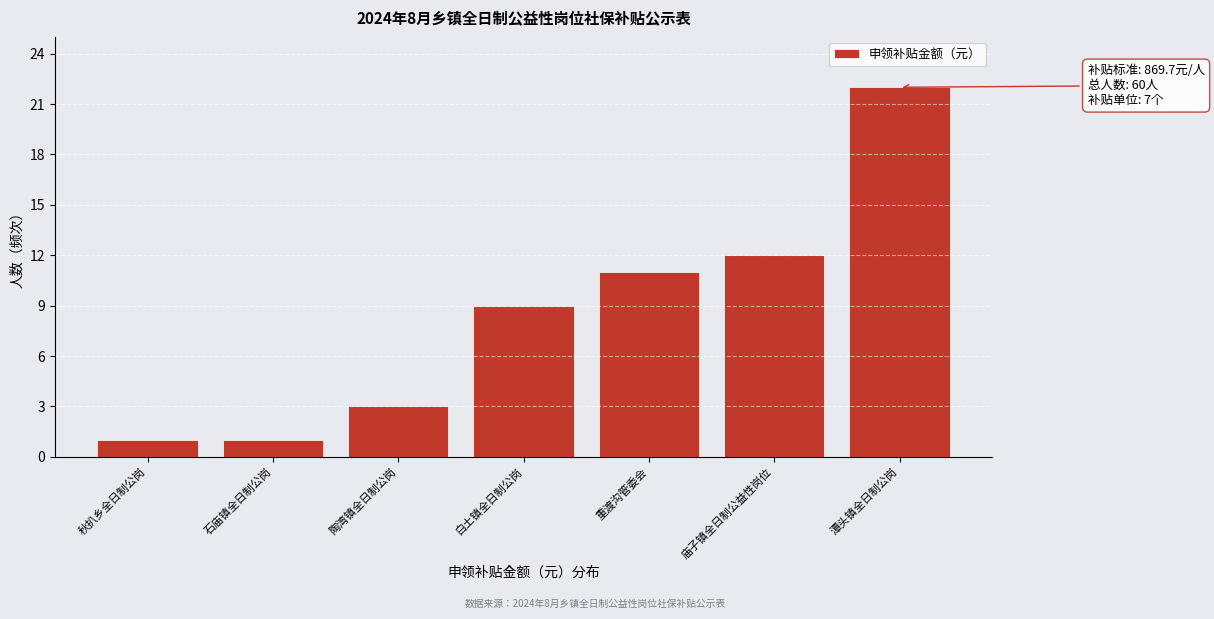

Reading left to right, what are all the values shown in this chart?

秋扒乡全日制公岗=1	石庙镇全日制公岗=1	陶湾镇全日制公岗=3	白土镇全日制公岗=9	重渡沟管委会=11	庙子镇全日制公益性岗位=12	潭头镇全日制公岗=22